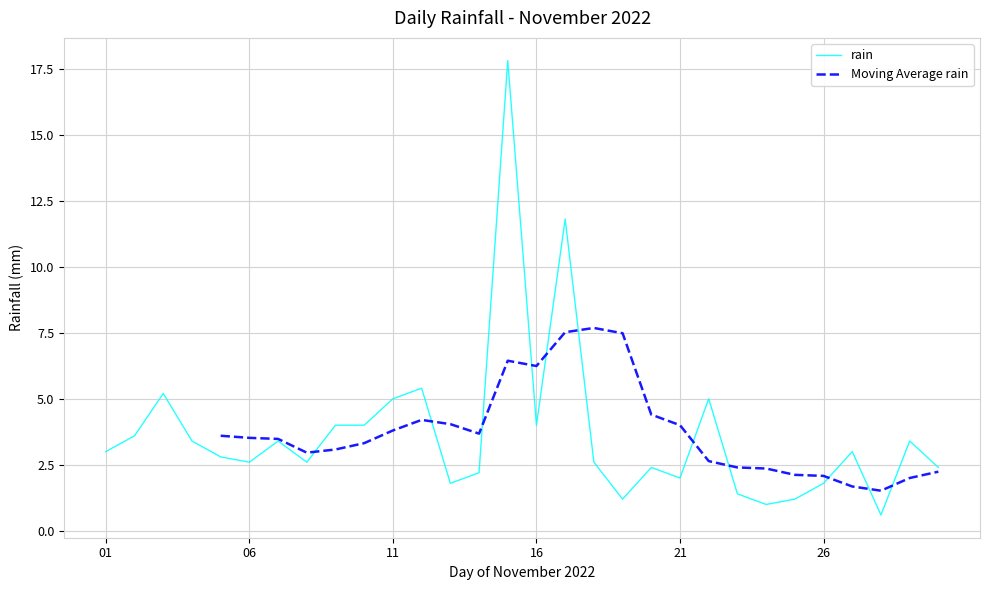

Is it true that rain equals 1.1 at 26?

False